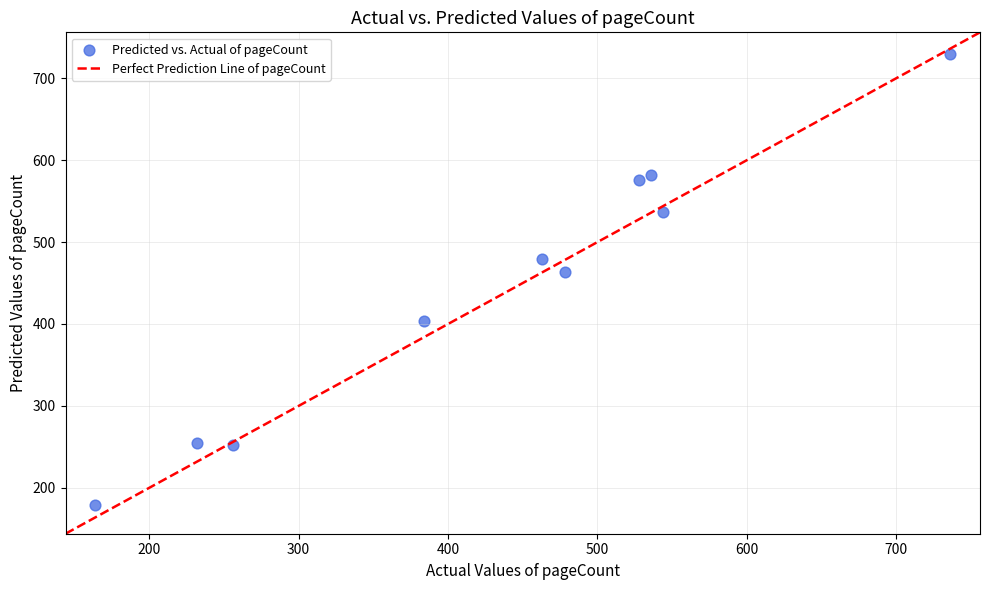

What Y value in the scatter plot is closest to 453?

463.9